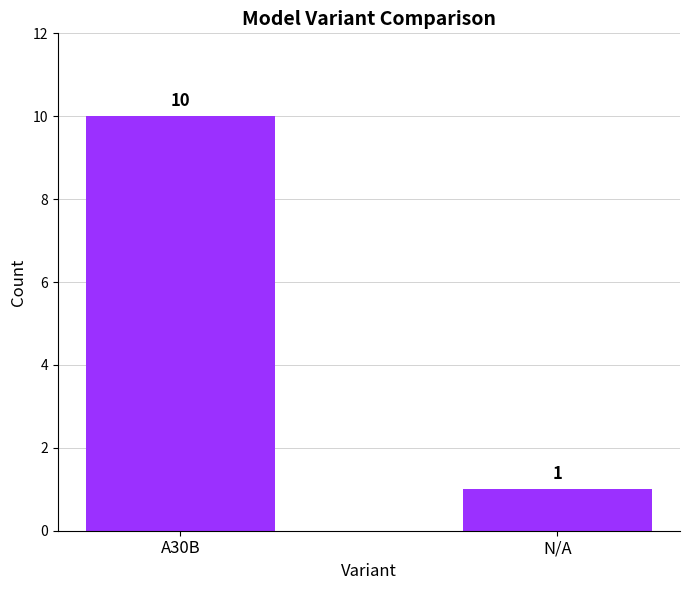

What is the approximate value at A30B?

10